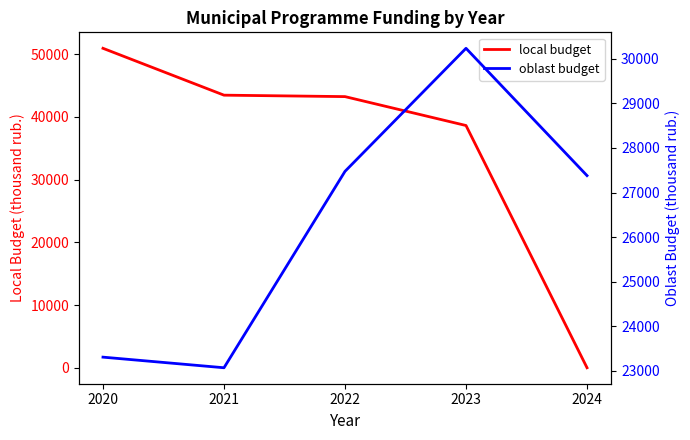

Is the value of local budget at 2023 greater than the value of oblast budget at 2021?

Yes